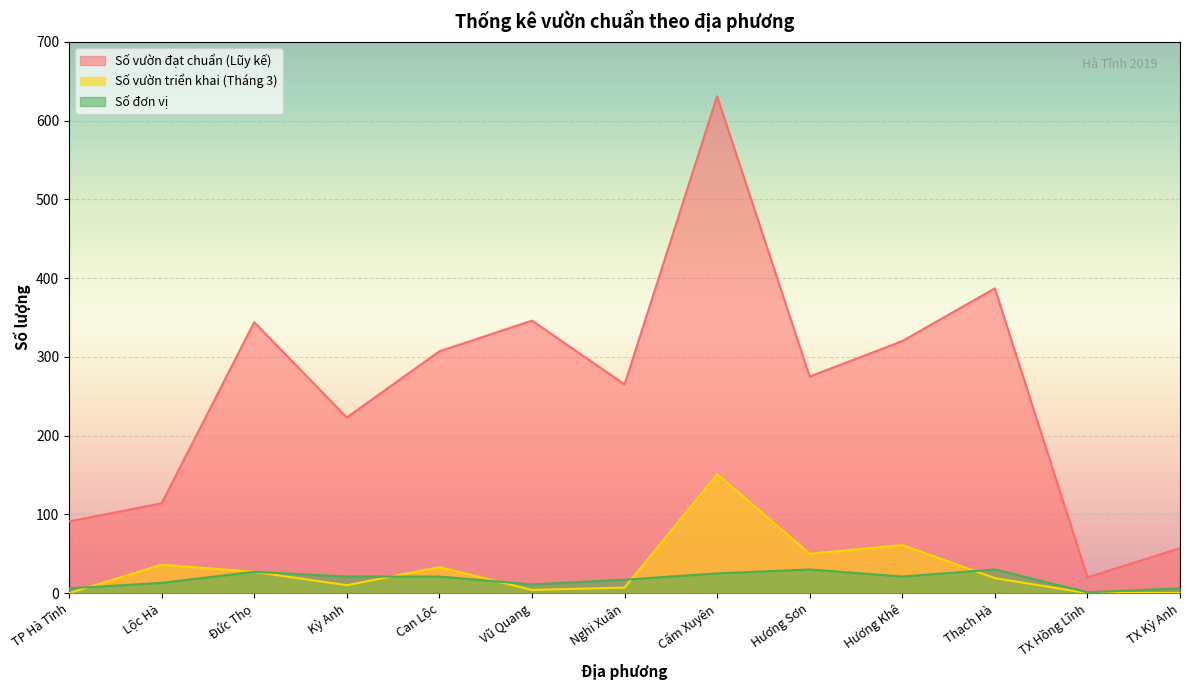

What is the difference between the Số vườn triển khai (Tháng 3) values at Hương Khê and TX Hồng Lĩnh?

61